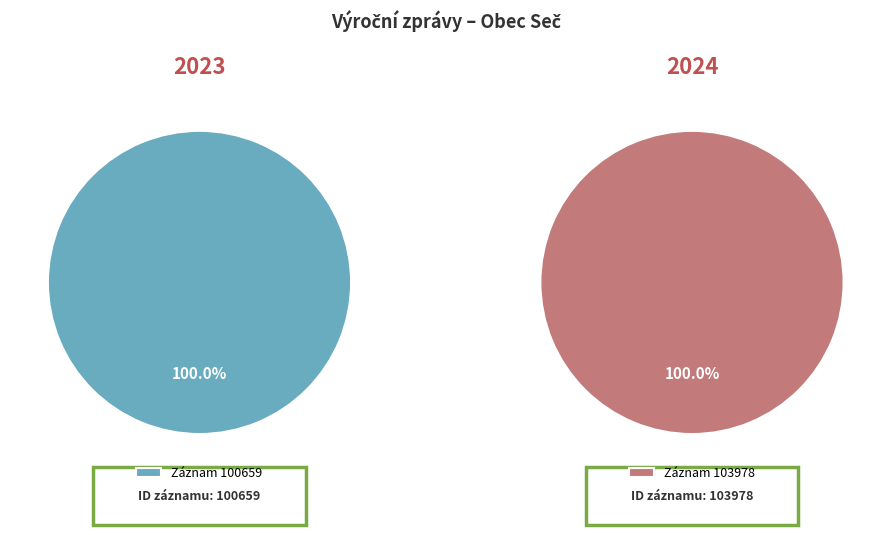

Rank the categories by value from lowest to highest.

100659, 103978